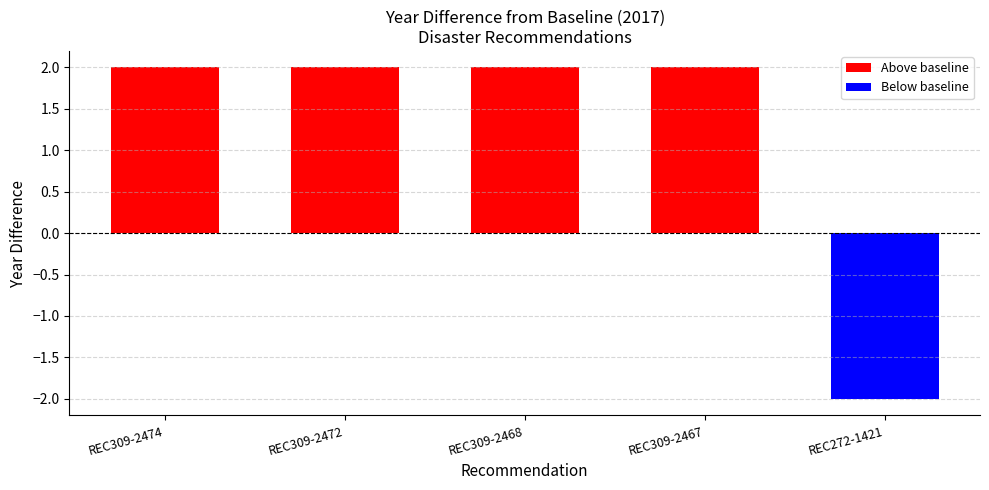

Rank the categories by value from highest to lowest.

REC309-2474, REC309-2472, REC309-2468, REC309-2467, REC272-1421